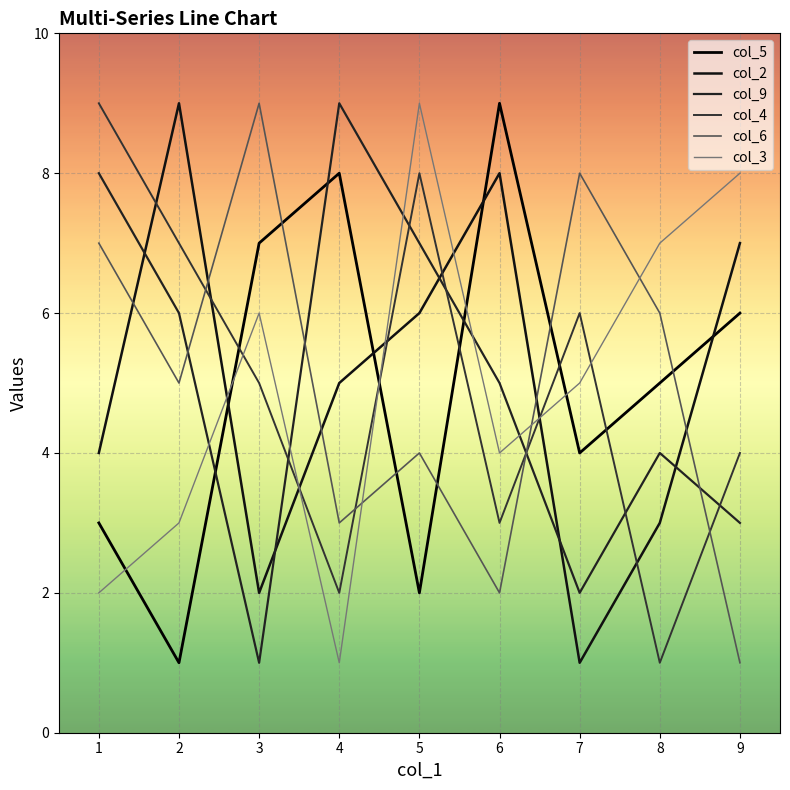

Which series has the largest total across all categories?

col_5